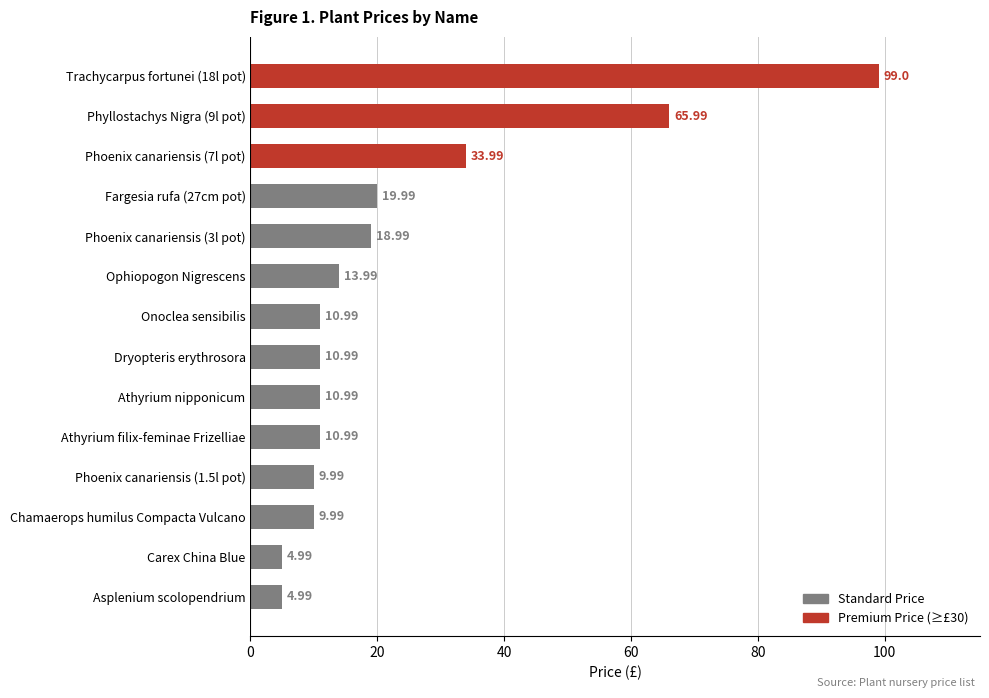

What is the difference between the maximum and minimum values?

94.0